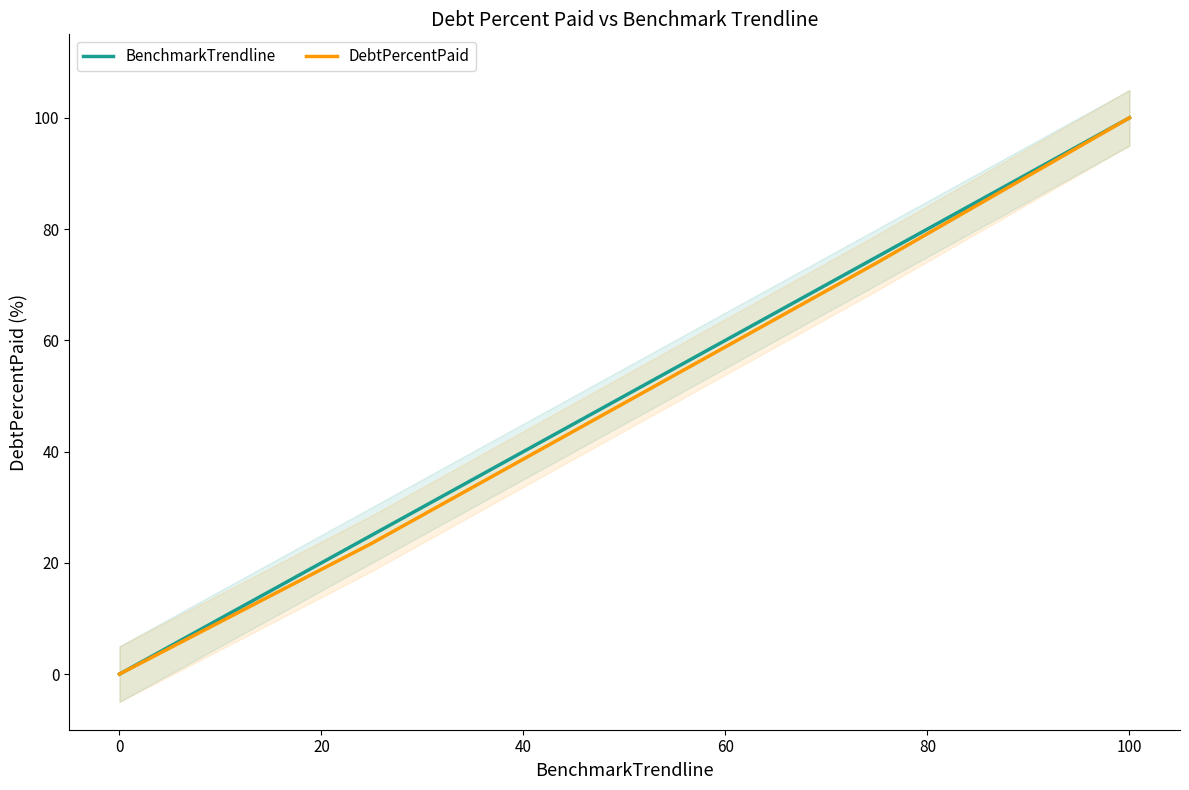

How many series are shown in this chart?

2